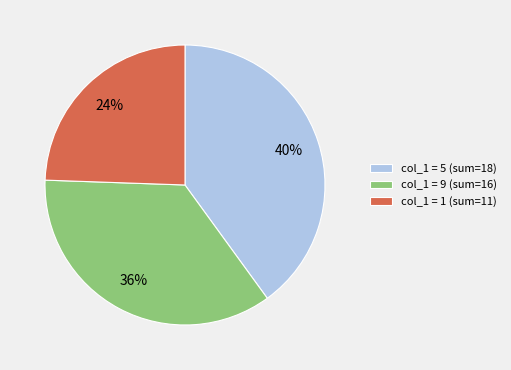

Do col_1 = 1 (sum=11) and col_1 = 5 (sum=18) together represent more than half of the pie?

Yes